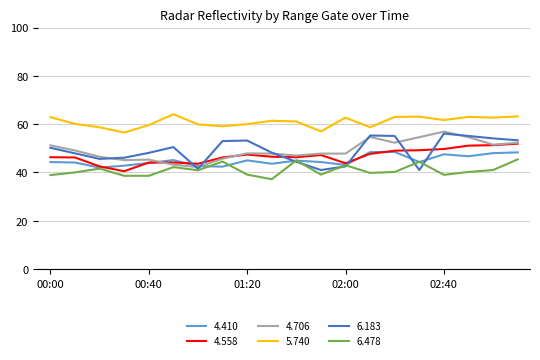

True or false: 5.740 and 4.706 cross at least once.

False